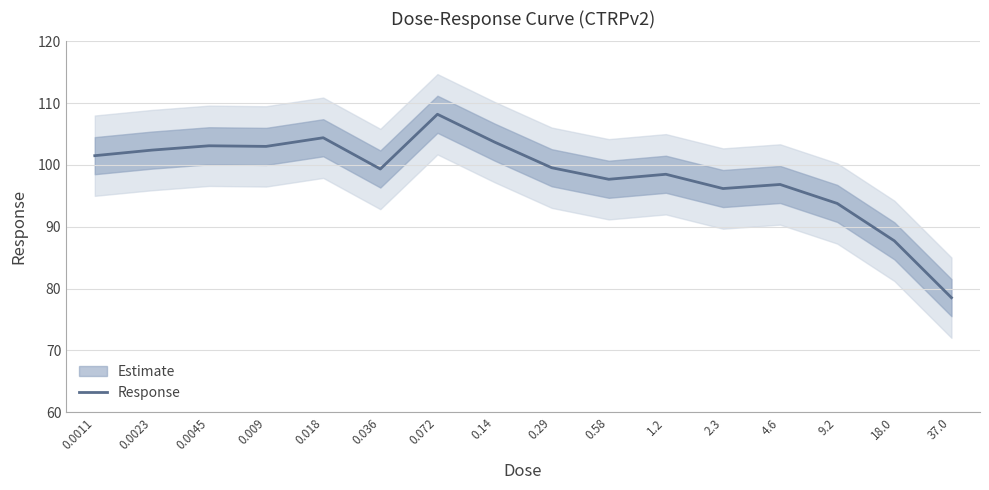

How many data points does each series have?

16